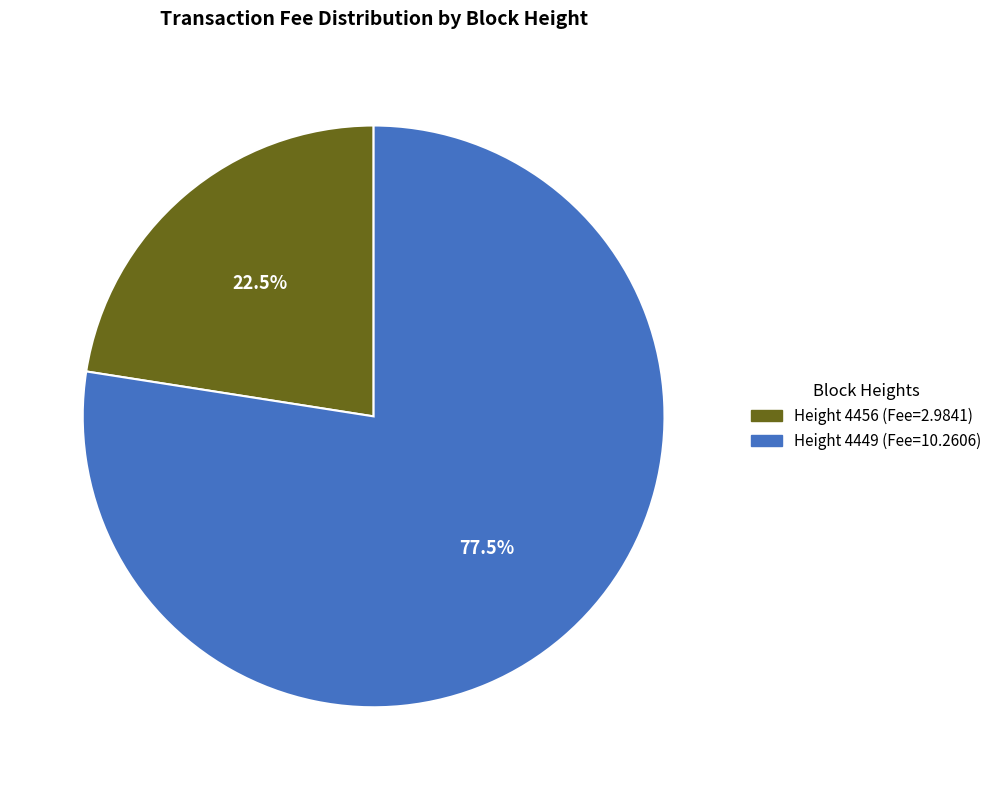

Is there any slice that represents more than half of the pie?

Yes